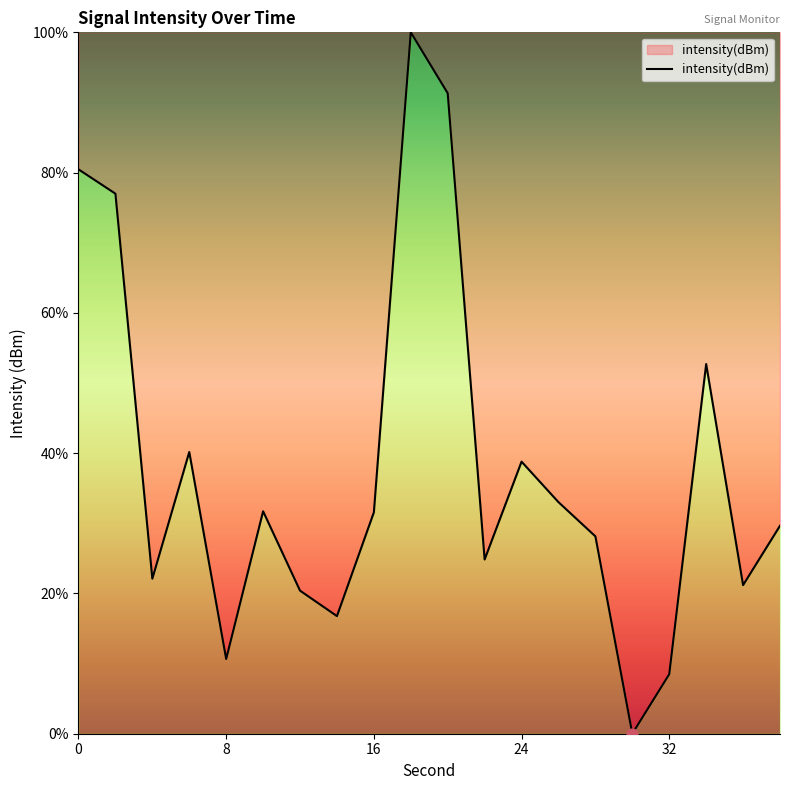

What is the difference between the maximum and minimum values?

100.0